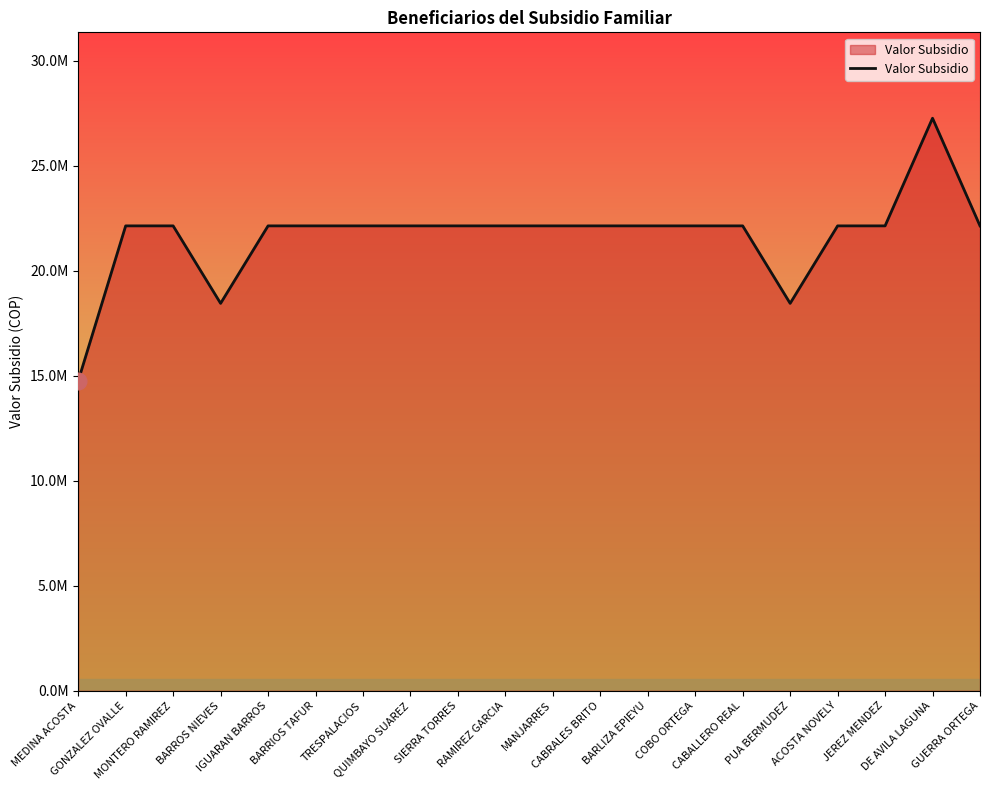

Rank the categories by value from highest to lowest.

DE AVILA LAGUNA, GONZALEZ OVALLE, MONTERO RAMIREZ, IGUARAN BARROS, BARRIOS TAFUR, TRESPALACIOS, QUIMBAYO SUAREZ, SIERRA TORRES, RAMIREZ GARCIA, MANJARRES, CABRALES BRITO, BARLIZA EPIEYU, COBO ORTEGA, CABALLERO REAL, ACOSTA NOVELY, JEREZ MENDEZ, GUERRA ORTEGA, BARROS NIEVES, PUA BERMUDEZ, MEDINA ACOSTA